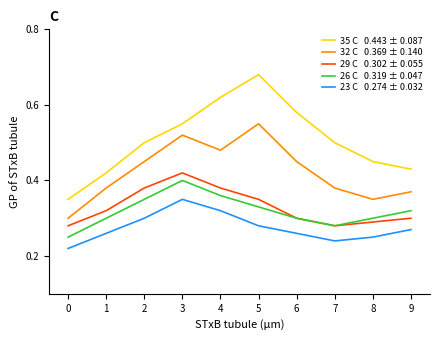

What is the total value across all series at 6?

1.9